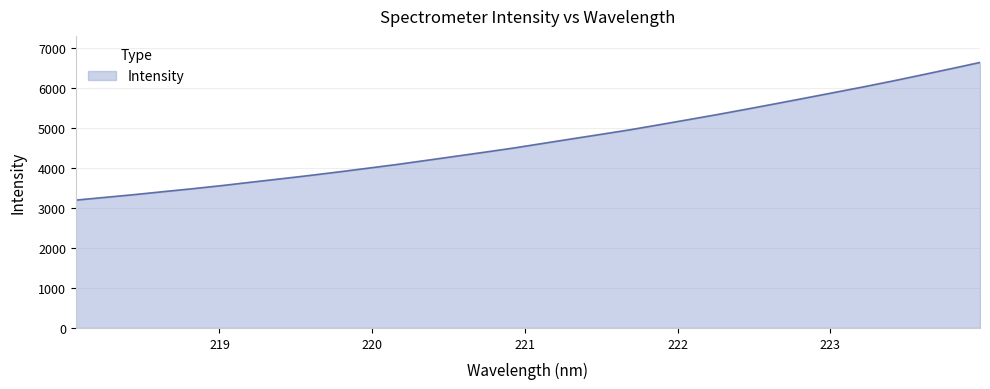

Does the chart have visible grid lines?

Yes